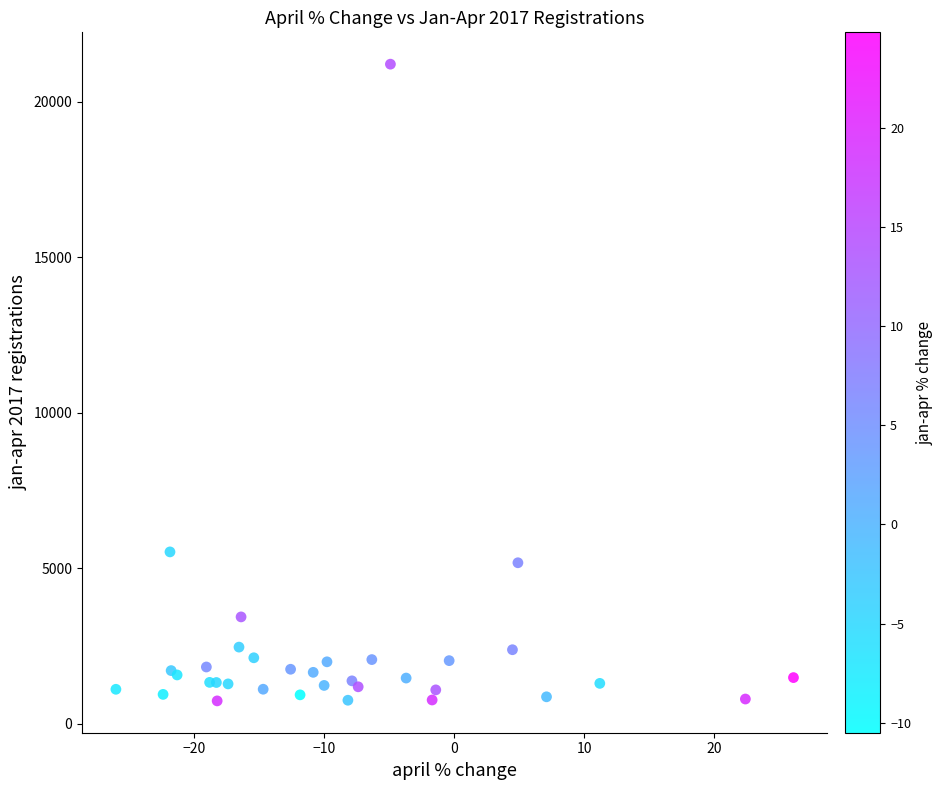

What Y value in the scatter plot is closest to 10969?

5524